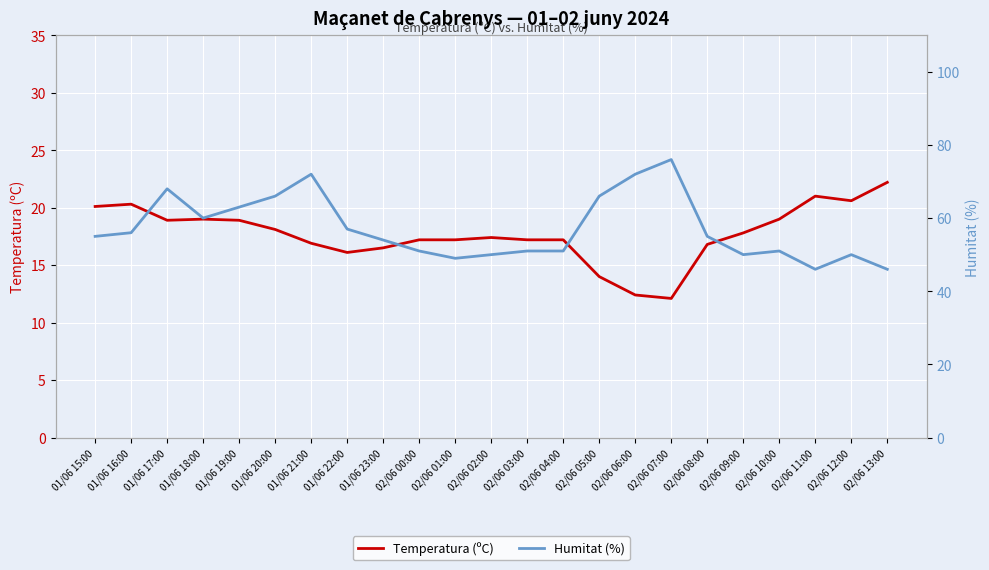

Which series changed the most between 02/06 02:00 and 02/06 09:00?

Temperatura (ºC)